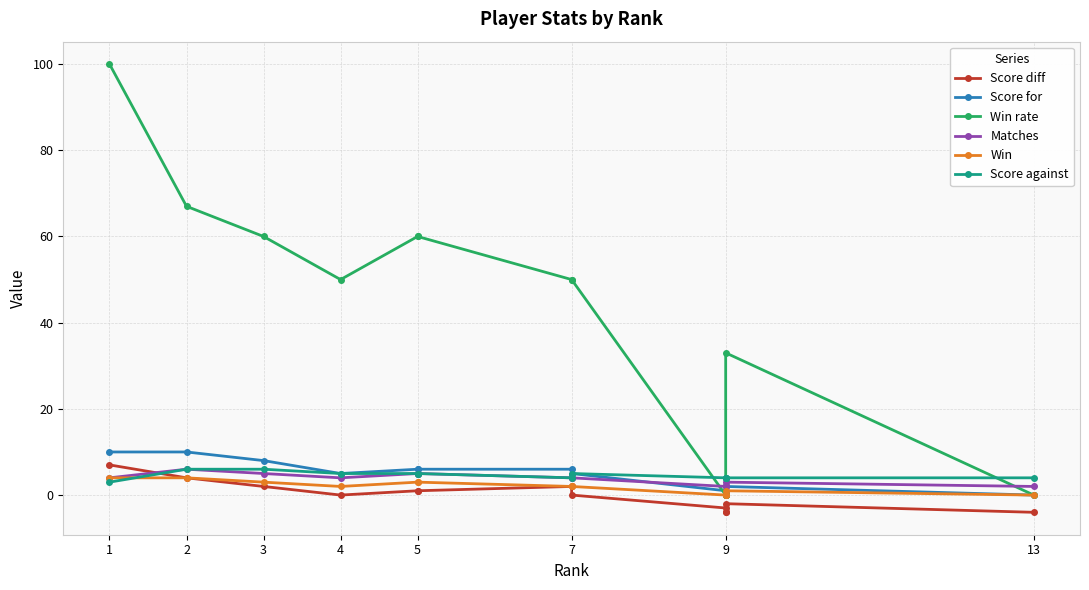

How many lines are shown in the chart?

6